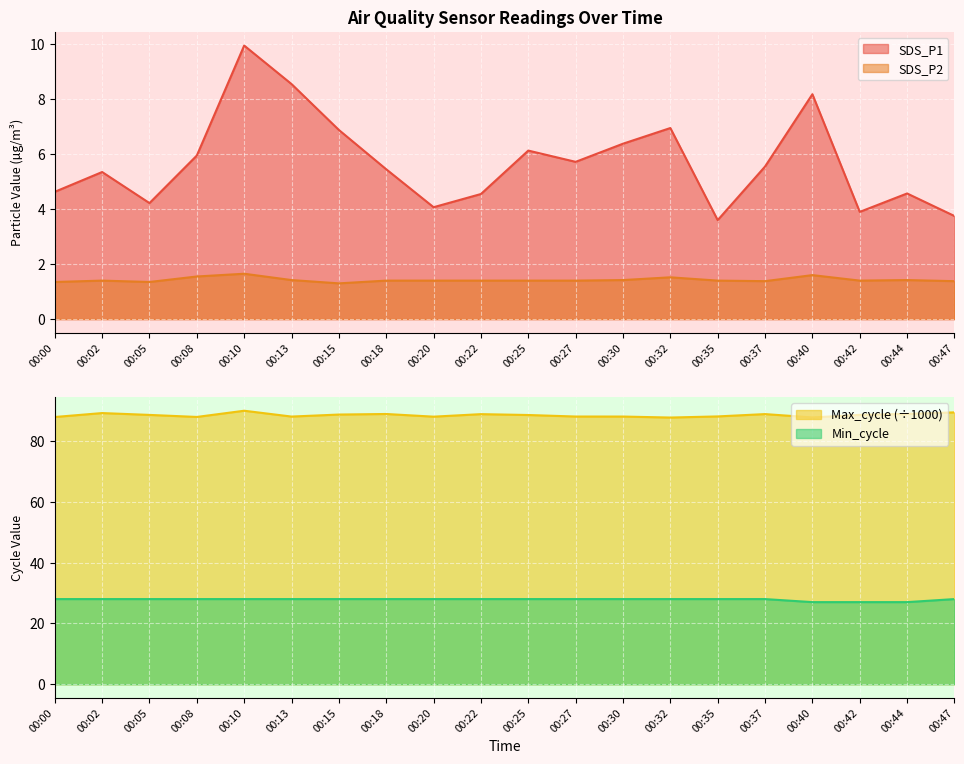

How many interior local valleys does the SDS_P1 series have?

5